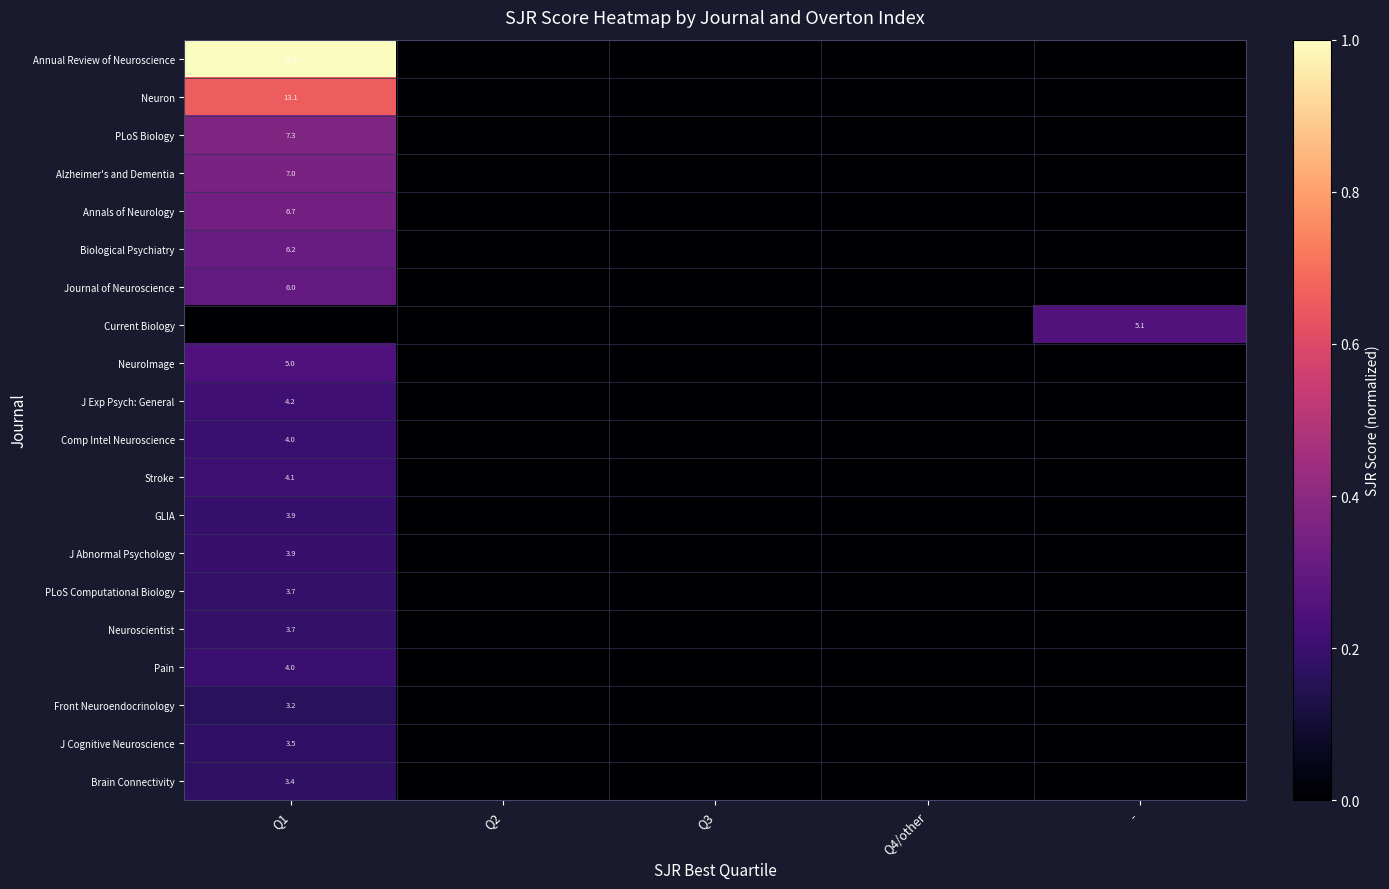

True or false: Current Biology has a value of 5.1 at -.

True